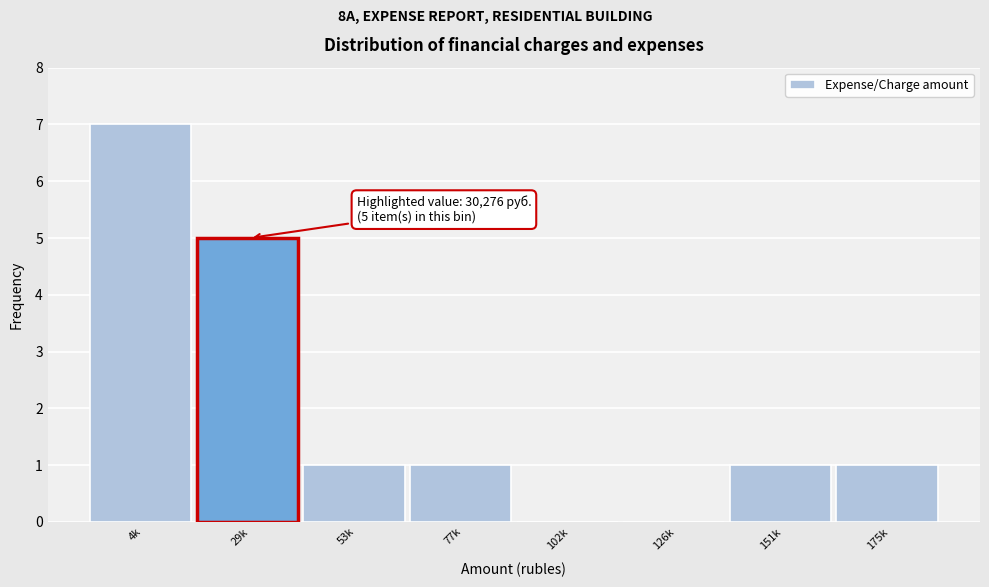

Reading left to right, transcribe all the data shown in this chart.

4k=7	29k=5	53k=1	77k=1	102k=0	126k=0	151k=1	175k=1